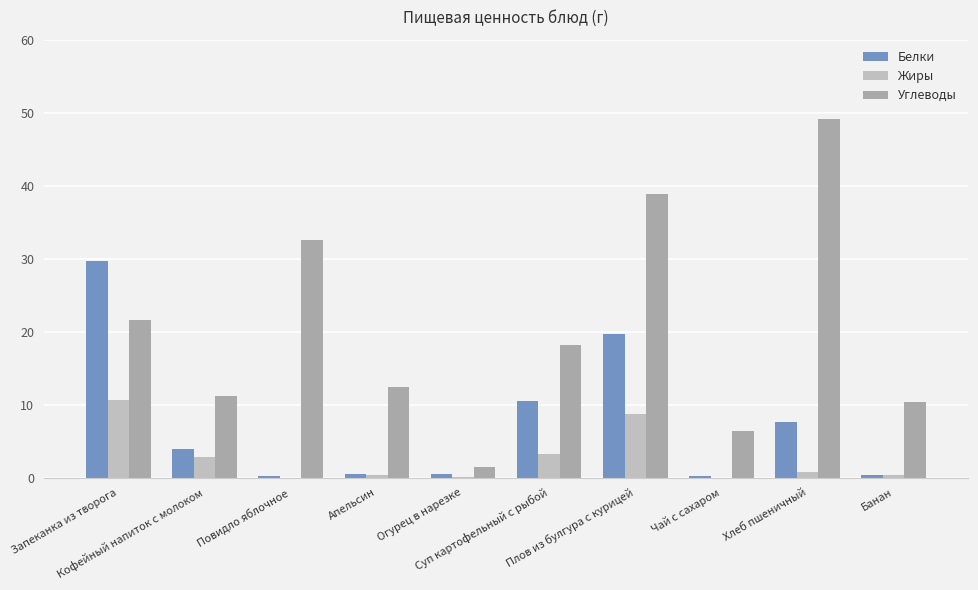

Reading right to left, what are all the values shown in this chart?

Белки: Банан=0.4	Хлеб пшеничный=7.6	Чай с сахаром=0.2	Плов из булгура с курицей=19.7	Суп картофельный с рыбой=10.5	Огурец в нарезке=0.5	Апельсин=0.5	Повидло яблочное=0.2	Кофейный напиток с молоком=3.9	Запеканка из творога=29.7
Жиры: Банан=0.3	Хлеб пшеничный=0.8	Чай с сахаром=0.0	Плов из булгура с курицей=8.7	Суп картофельный с рыбой=3.3	Огурец в нарезке=0.1	Апельсин=0.4	Повидло яблочное=0.0	Кофейный напиток с молоком=2.9	Запеканка из творога=10.7
Углеводы: Банан=10.3	Хлеб пшеничный=49.2	Чай с сахаром=6.4	Плов из булгура с курицей=38.8	Суп картофельный с рыбой=18.2	Огурец в нарезке=1.5	Апельсин=12.4	Повидло яблочное=32.5	Кофейный напиток с молоком=11.2	Запеканка из творога=21.6